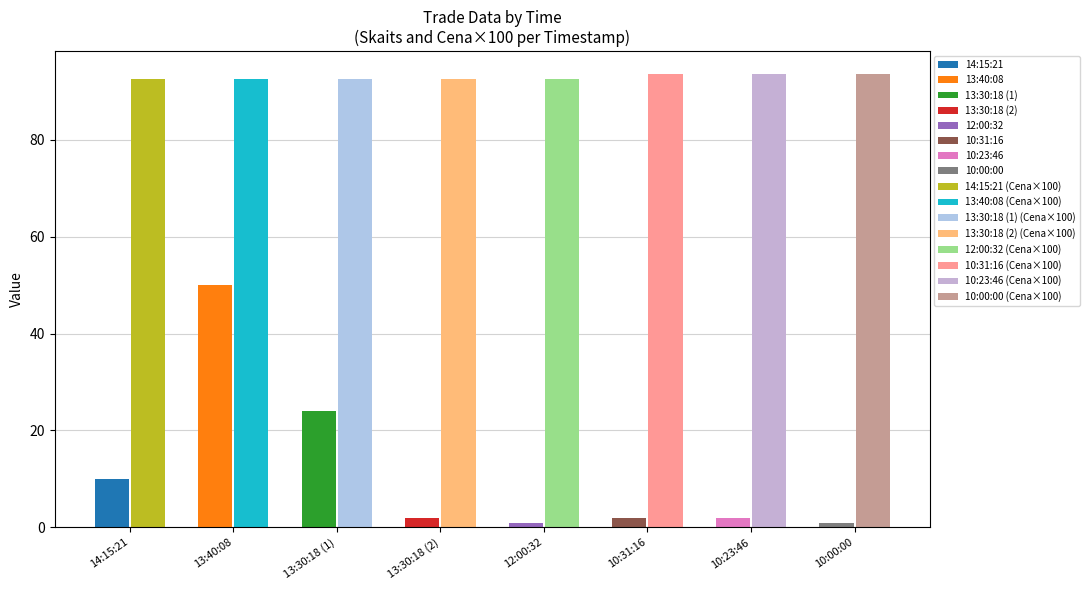

The value of Skaits at 14:15:21 is 15.5. True or false?

False